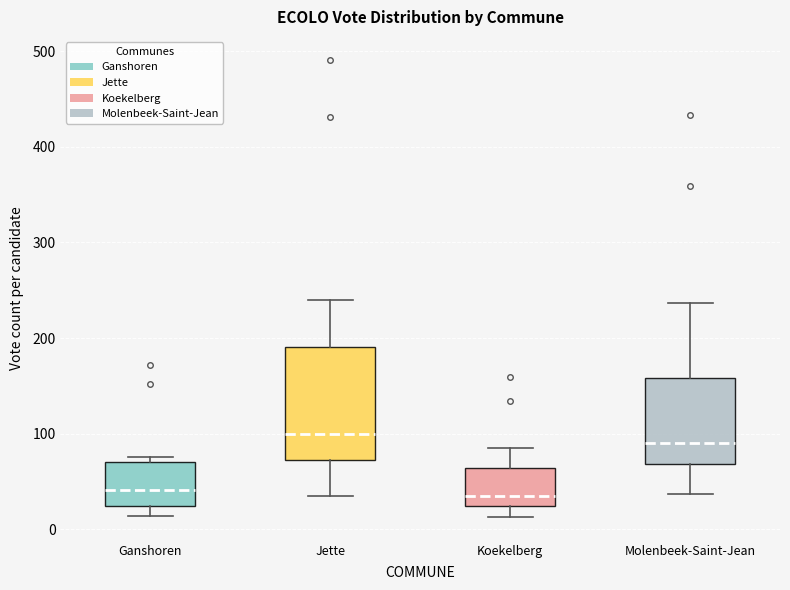

Reading left to right, read every box against the y-axis: the position of its median line, the range the box covers, and the ends of its whiskers. The values are not printed on the chart, so give them approximately, as read against the axis.

Ganshoren: median 40, box 20 to 70, whiskers 10 to 80
Jette: median 100, box 70 to 190, whiskers 40 to 240
Koekelberg: median 40, box 20 to 60, whiskers 10 to 90
Molenbeek-Saint-Jean: median 90, box 70 to 160, whiskers 40 to 240